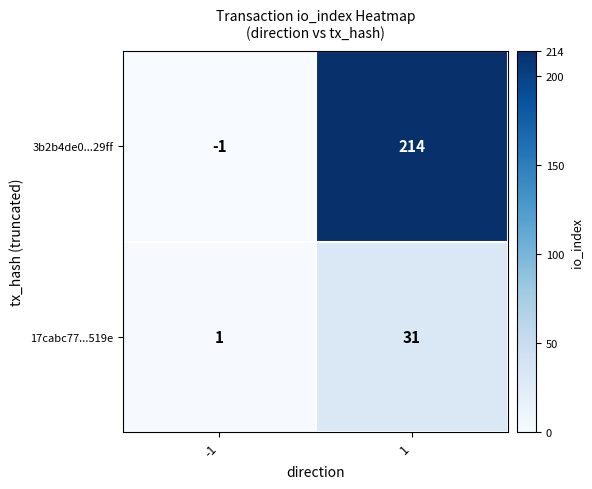

Which series changed the most between -1 and 1?

3b2b4de0...29ff